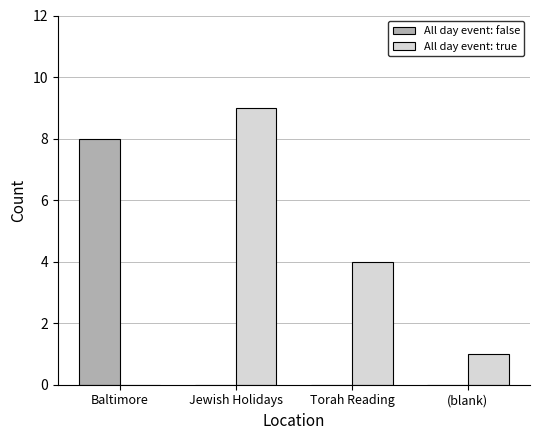

What is the sum of all All day event: true values?

14